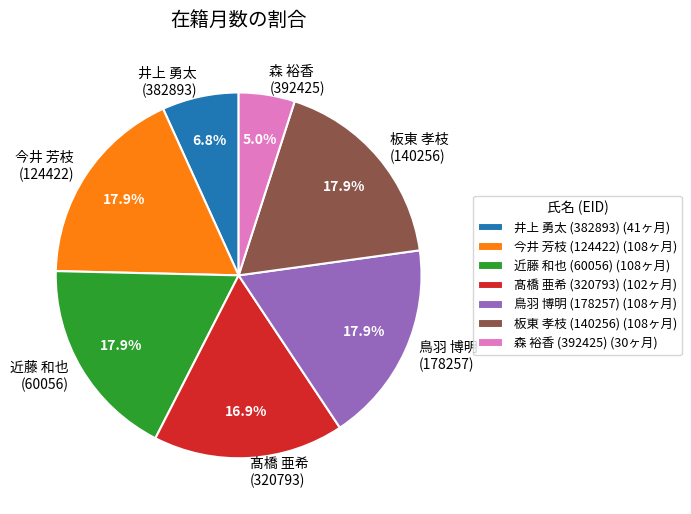

Is 髙橋 亜希 (320793) the majority of the pie?

No